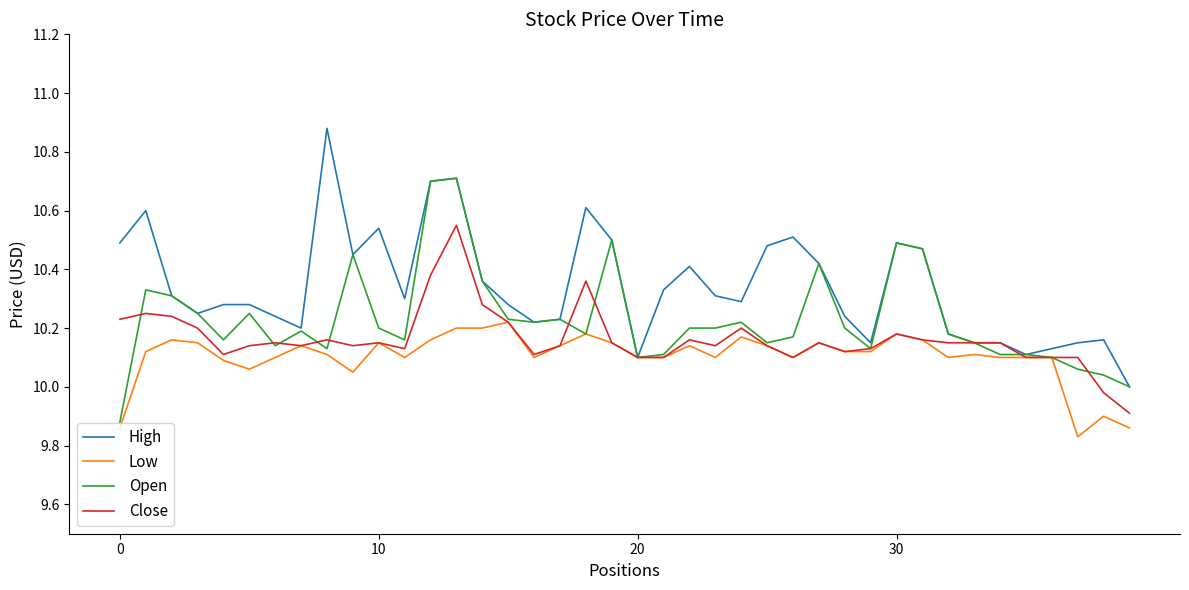

Rank the series by their maximum value, from highest to lowest.

High, Open, Close, Low